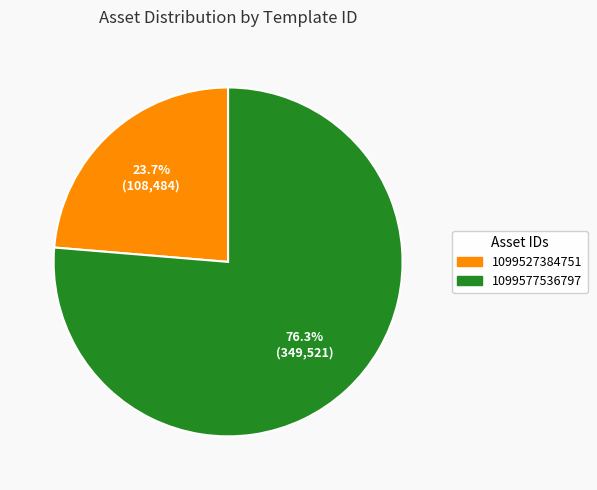

To the nearest percent, what is the difference between the 1099527384751 and 1099577536797 slice percentages?

53%